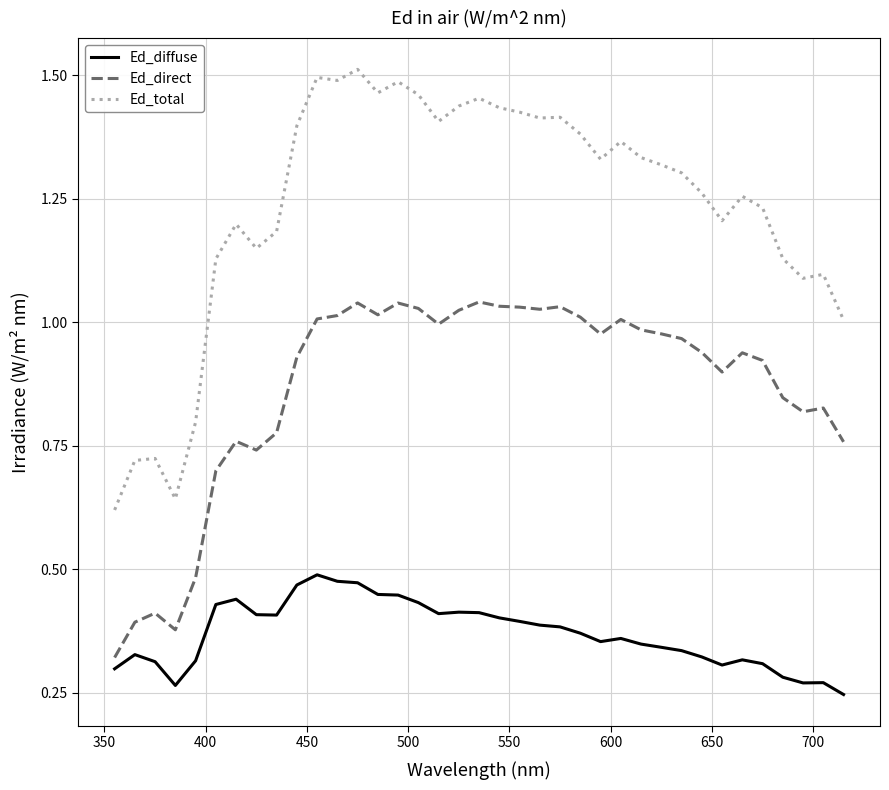

List the series in order of their peak value, lowest first.

Ed_diffuse, Ed_direct, Ed_total